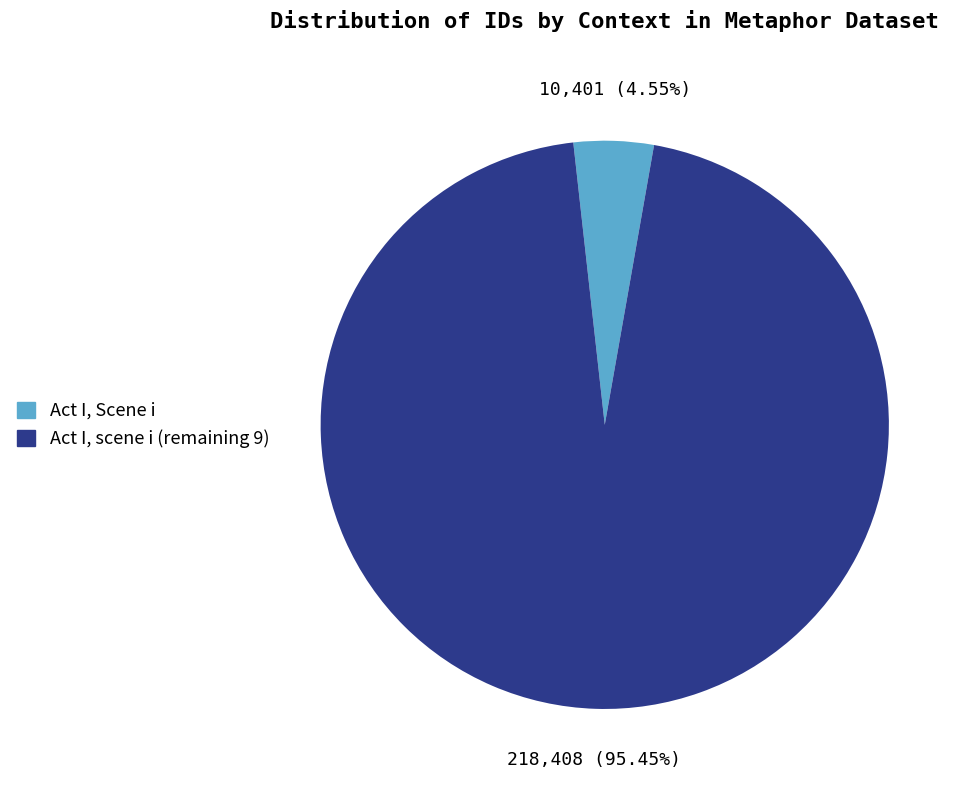

Combined, do Act I, Scene i and Act I, scene i (remaining 9) account for over 50%?

Yes